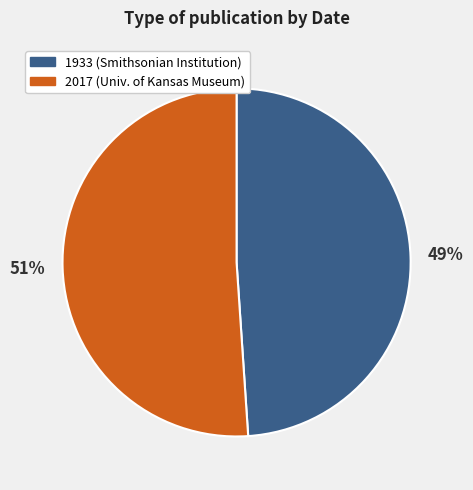

True or false: 1933 accounts for 49% of the total.

True